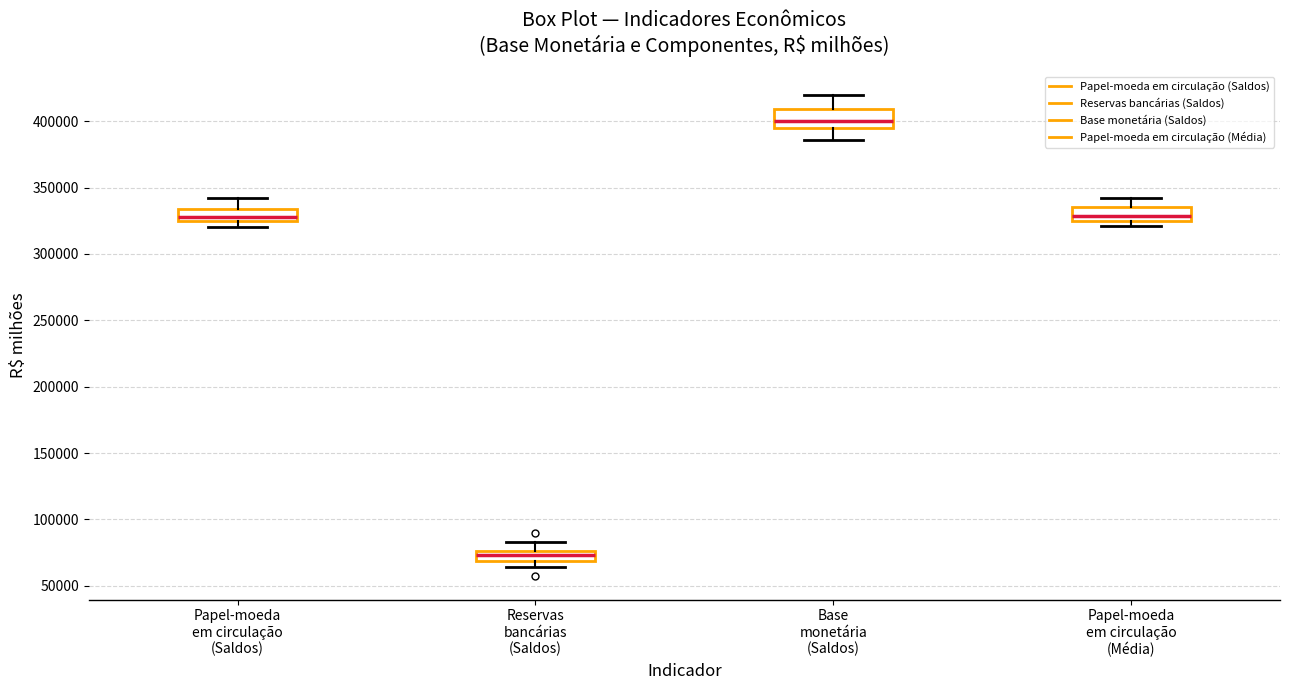

Which box has the highest median line?

Base monetária (Saldos)